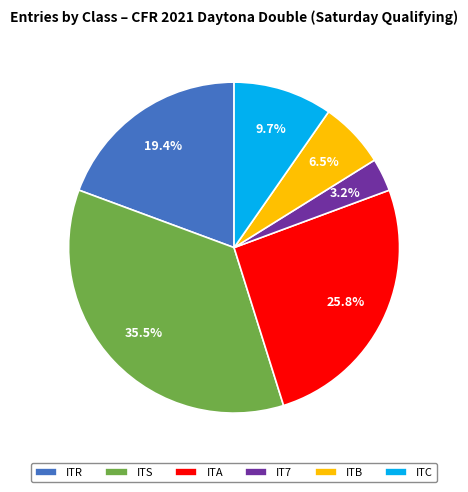

Which category has the biggest portion of the pie?

ITS